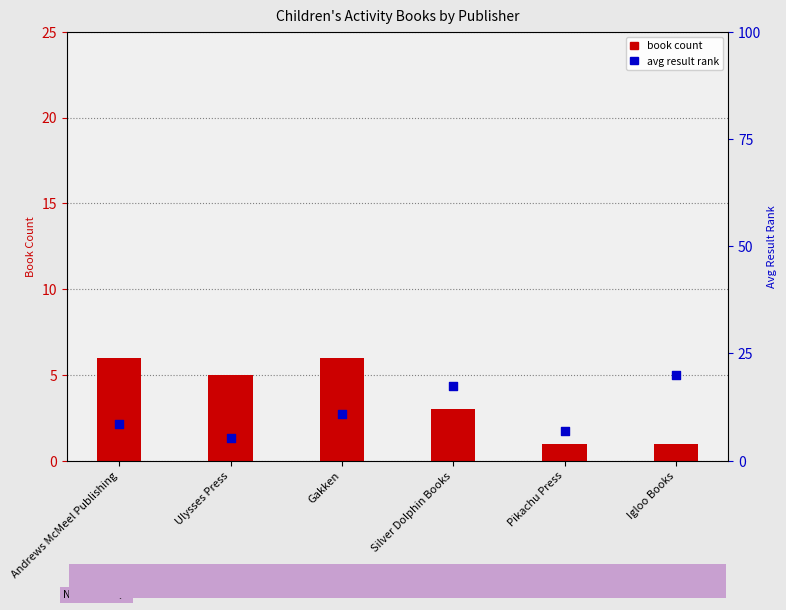

Which series has the widest spread of Y values?

avg result rank